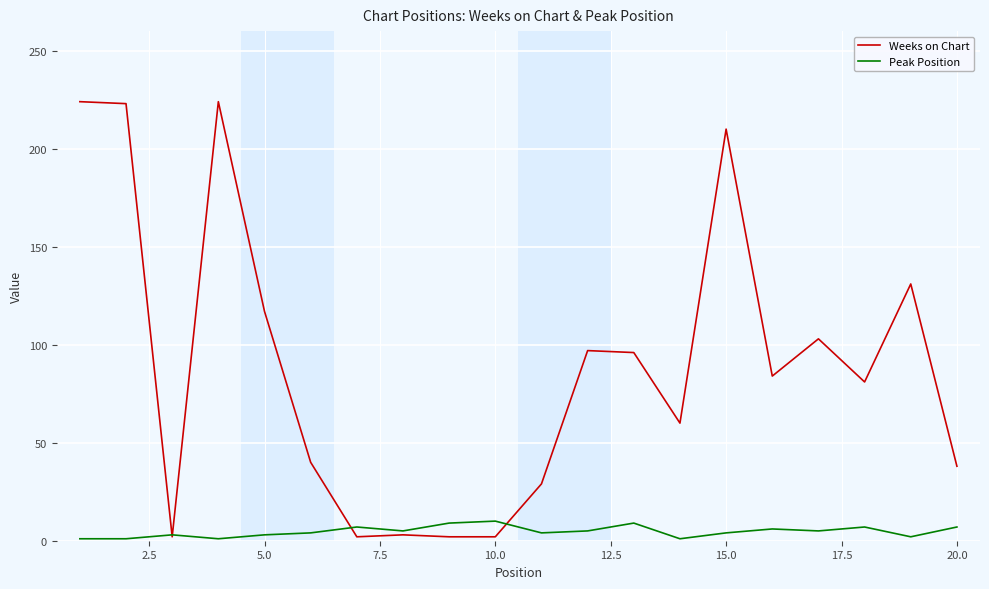

List the series in order of their peak value, lowest first.

Peak Position, Weeks on Chart